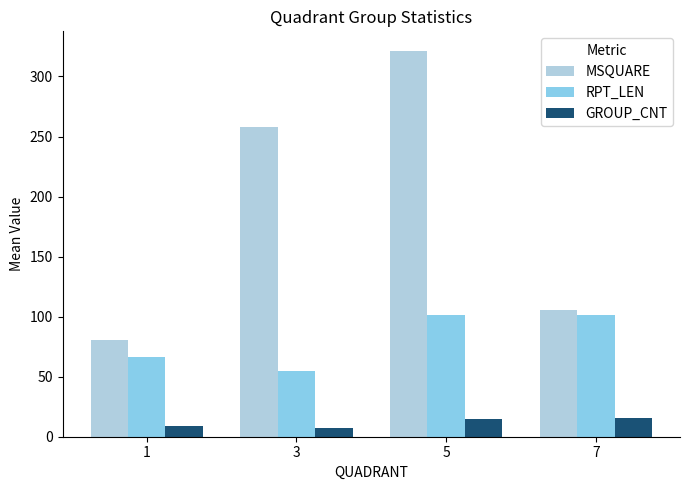

What is the maximum value shown in the chart?

321.5